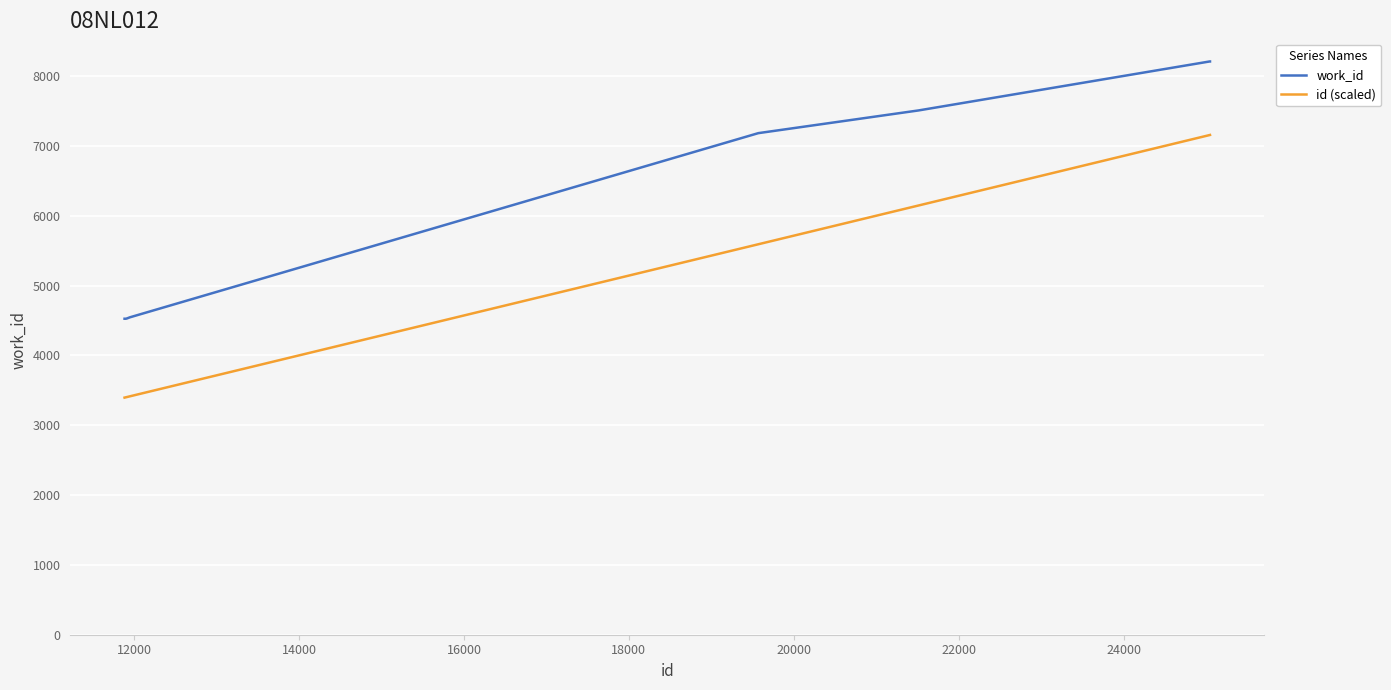

Which series has the largest range (max minus min)?

id (scaled)